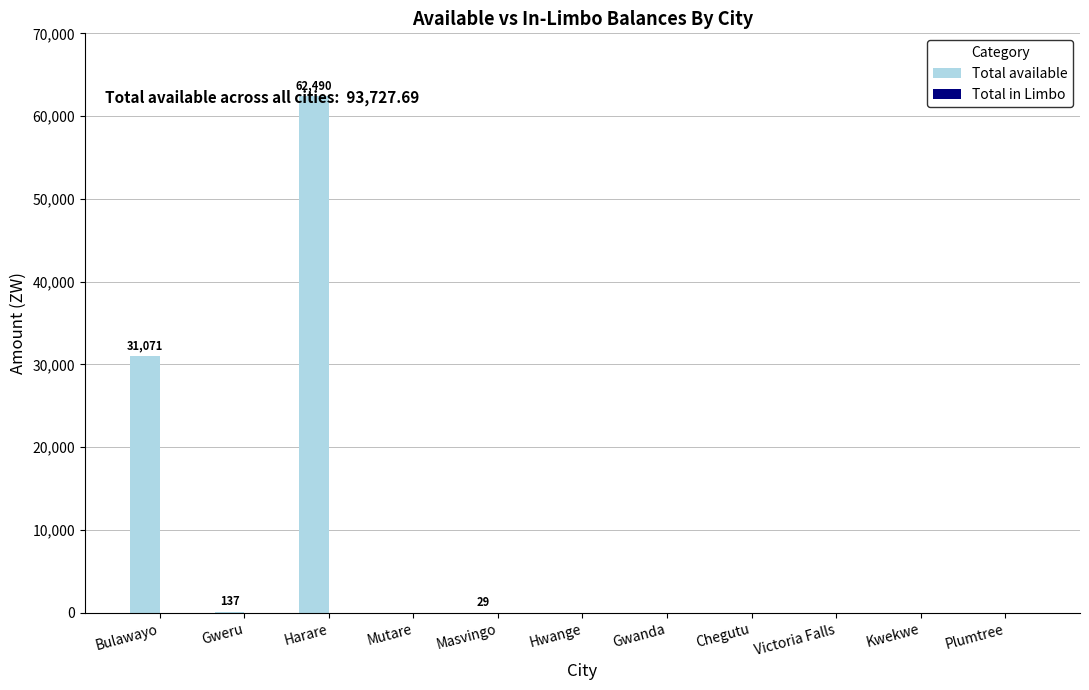

What is the change in value from Harare to Plumtree?

-62490.4